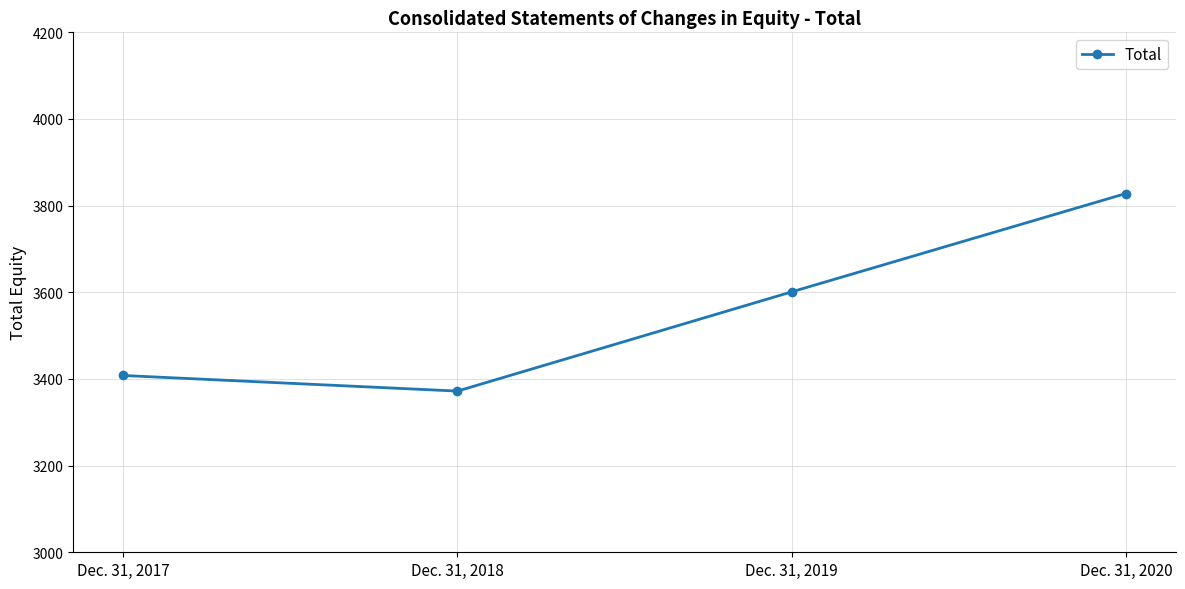

What is the difference between the maximum and minimum values?

456